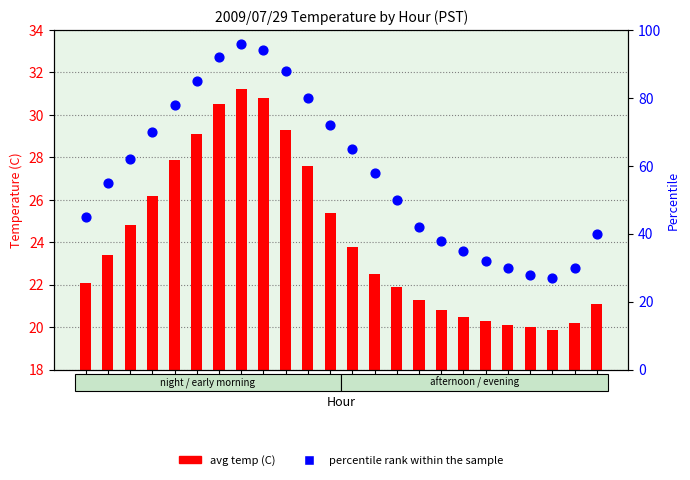

Which series has the largest total across all categories?

percentile rank within the sample